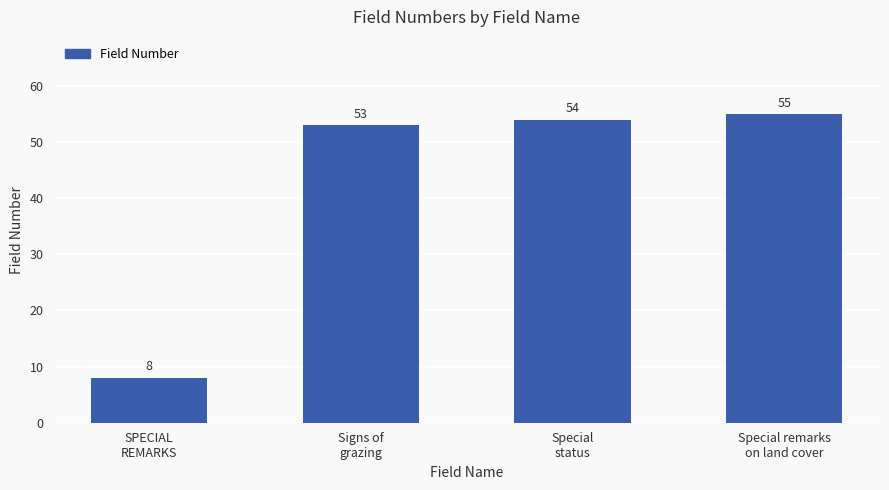

What is the sum of all values?

170